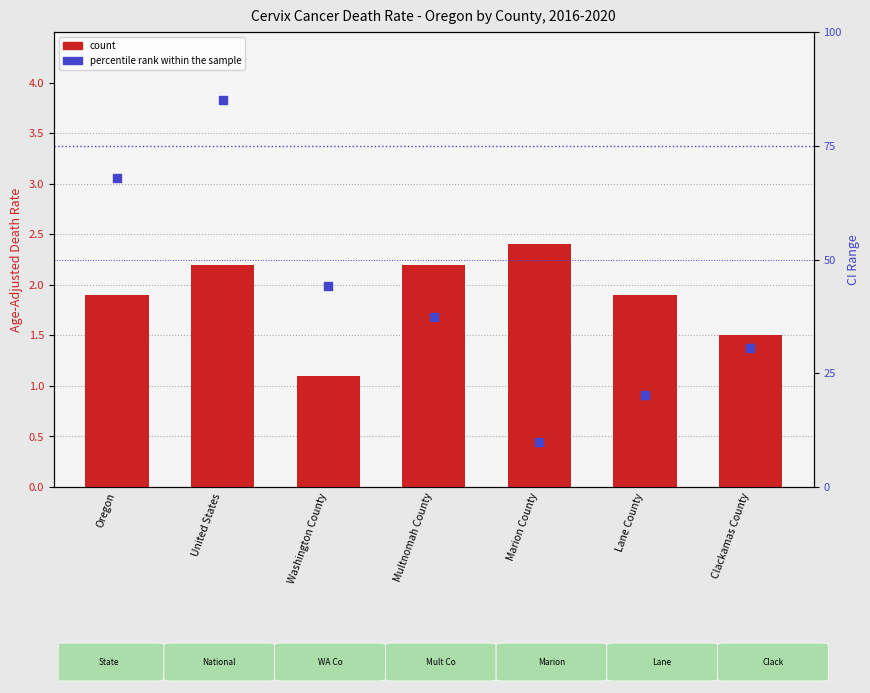

Which series reaches the minimum Y coordinate?

count